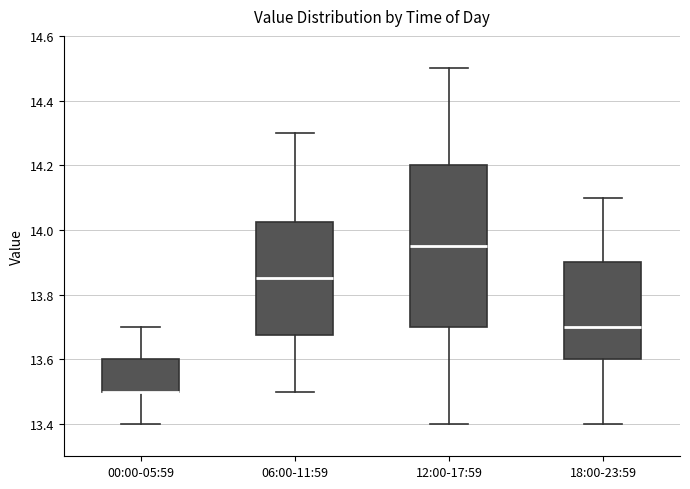

Which box is the tallest, from its lower edge to its upper edge?

12:00-17:59